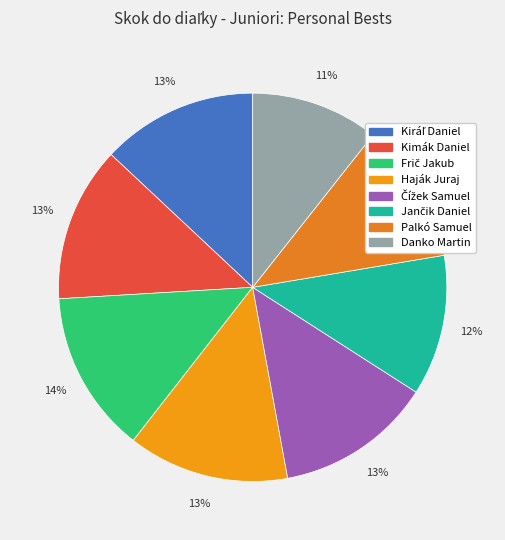

Count the number of slices in the pie.

8